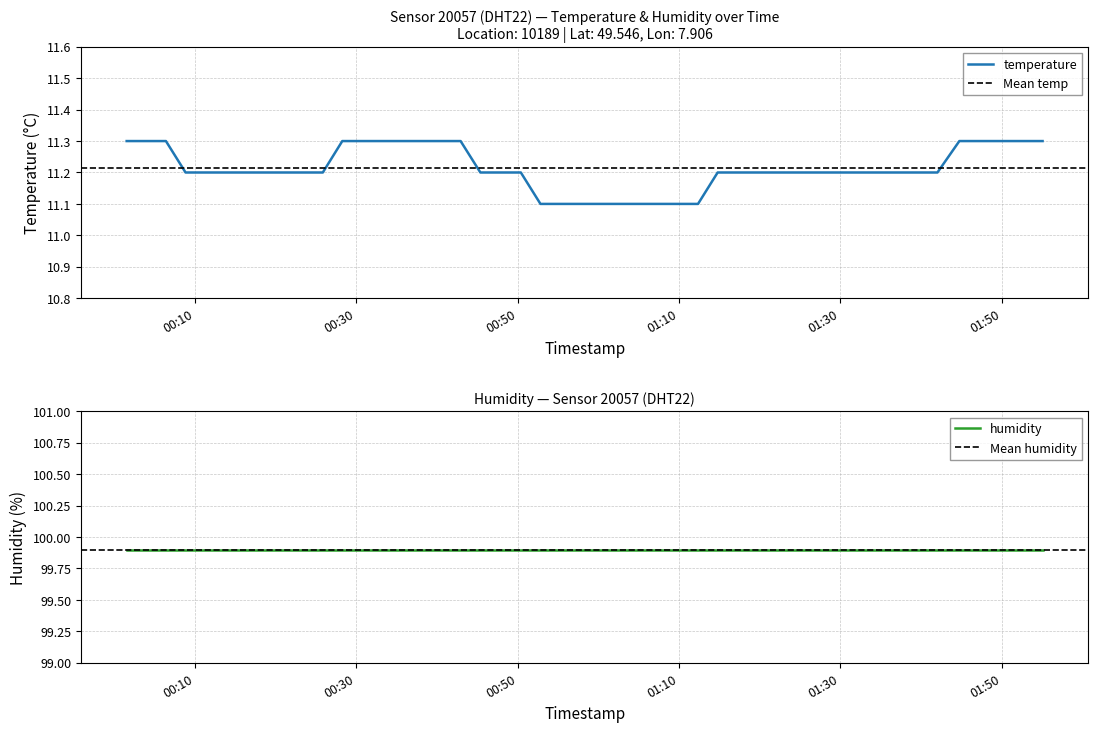

Rank the categories by value from highest to lowest.

2023-05-10T00:01:32, 2023-05-10T00:03:58, 2023-05-10T00:06:24, 2023-05-10T00:28:16, 2023-05-10T00:30:42, 2023-05-10T00:33:08, 2023-05-10T00:35:34, 2023-05-10T00:38:00, 2023-05-10T00:40:26, 2023-05-10T00:42:56, 2023-05-10T01:44:46, 2023-05-10T01:47:31, 2023-05-10T01:50:02, 2023-05-10T01:52:33, 2023-05-10T01:55:05, 2023-05-10T00:08:50, 2023-05-10T00:11:15, 2023-05-10T00:13:41, 2023-05-10T00:16:07, 2023-05-10T00:18:33, 2023-05-10T00:20:59, 2023-05-10T00:23:25, 2023-05-10T00:25:51, 2023-05-10T00:45:23, 2023-05-10T00:47:51, 2023-05-10T00:50:24, 2023-05-10T01:14:48, 2023-05-10T01:17:14, 2023-05-10T01:19:41, 2023-05-10T01:39:21, 2023-05-10T01:42:03, 2023-05-10T00:52:50, 2023-05-10T00:55:16, 2023-05-10T00:57:43, 2023-05-10T01:00:09, 2023-05-10T01:02:36, 2023-05-10T01:05:03, 2023-05-10T01:07:29, 2023-05-10T01:09:56, 2023-05-10T01:12:22